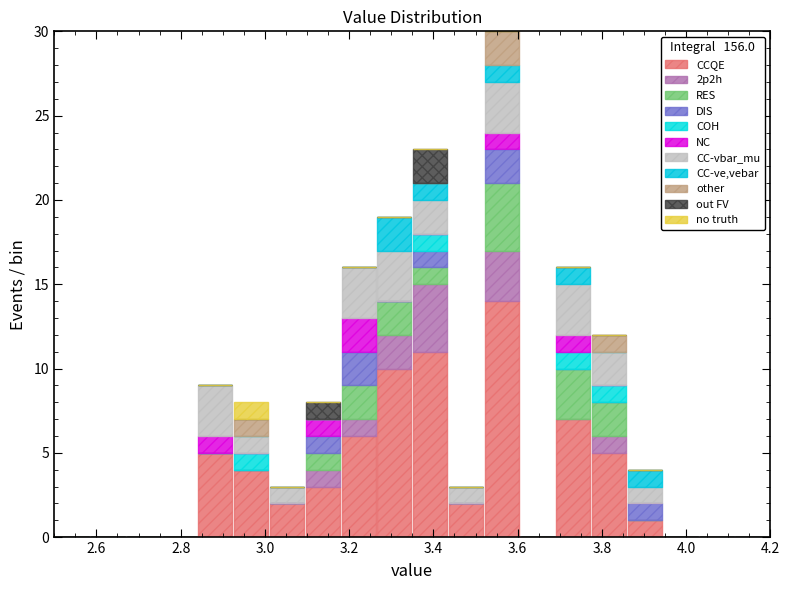

What is the total height of the stacked bar covering 3.775 to 3.860 on the x-axis? Neither the bar edges nor the heights are printed on the chart, so give them approximately, as read against the axes.

12